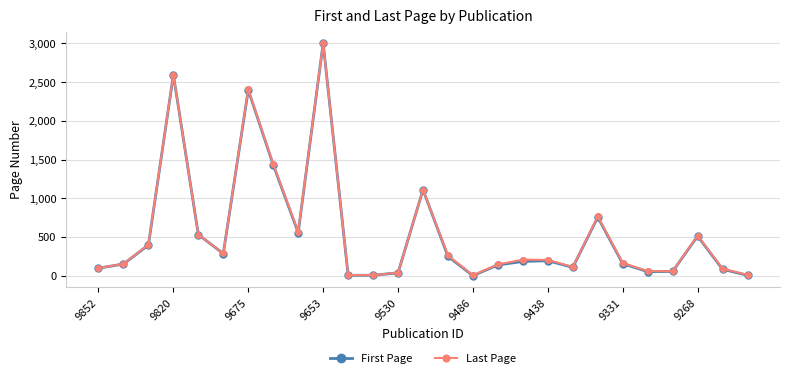

True or false: Last Page has more than 2 points higher than both neighbors.

True